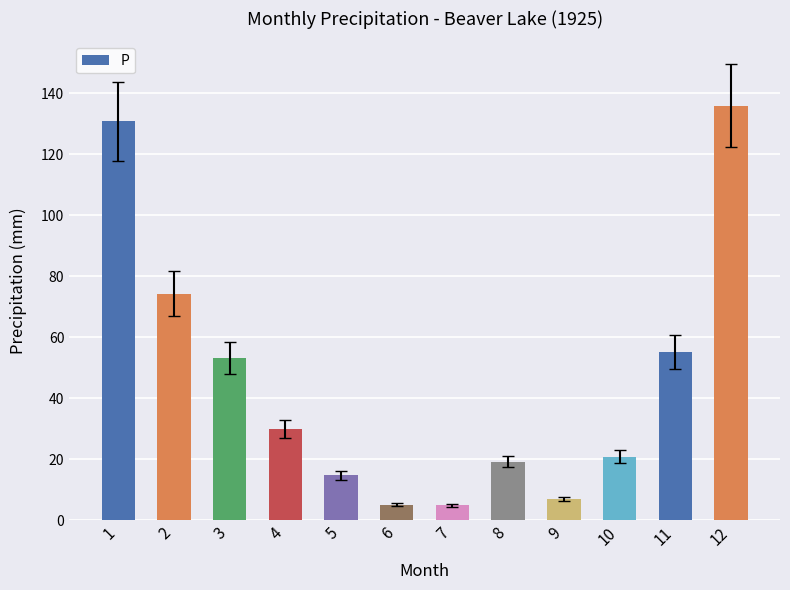

True or false: the data shows 14.5 at 4.

False